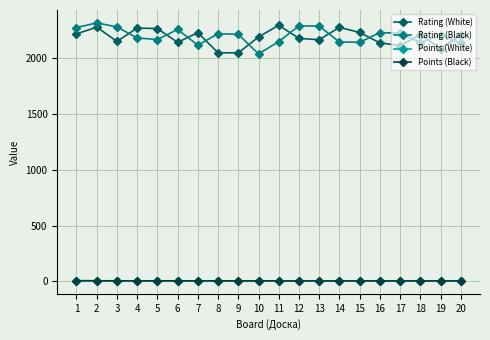

Which series changed the most between 11 and 15?

Rating (White)